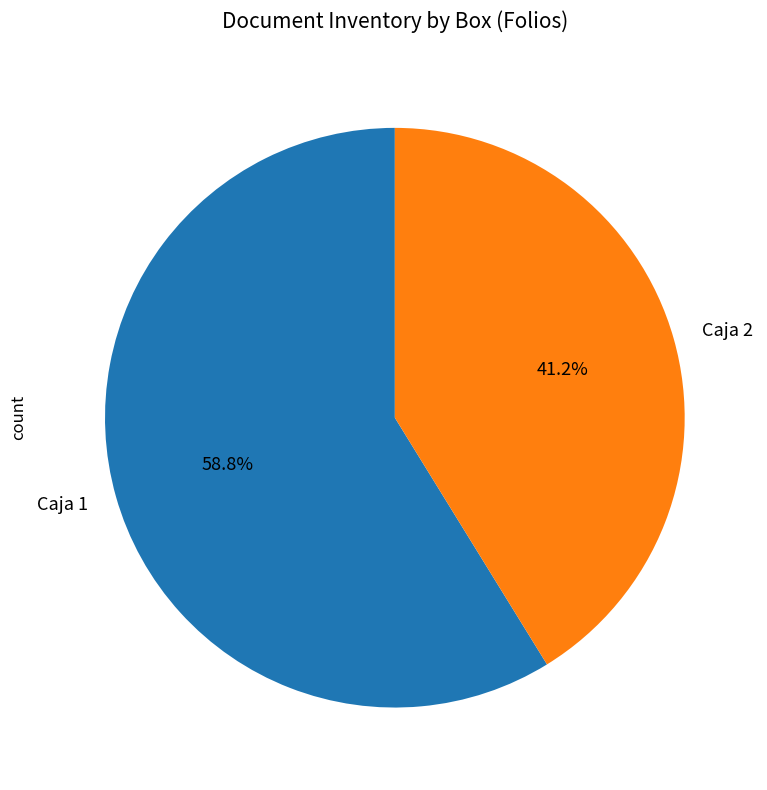

The Caja 1 slice represents 40% of the pie. True or false?

False